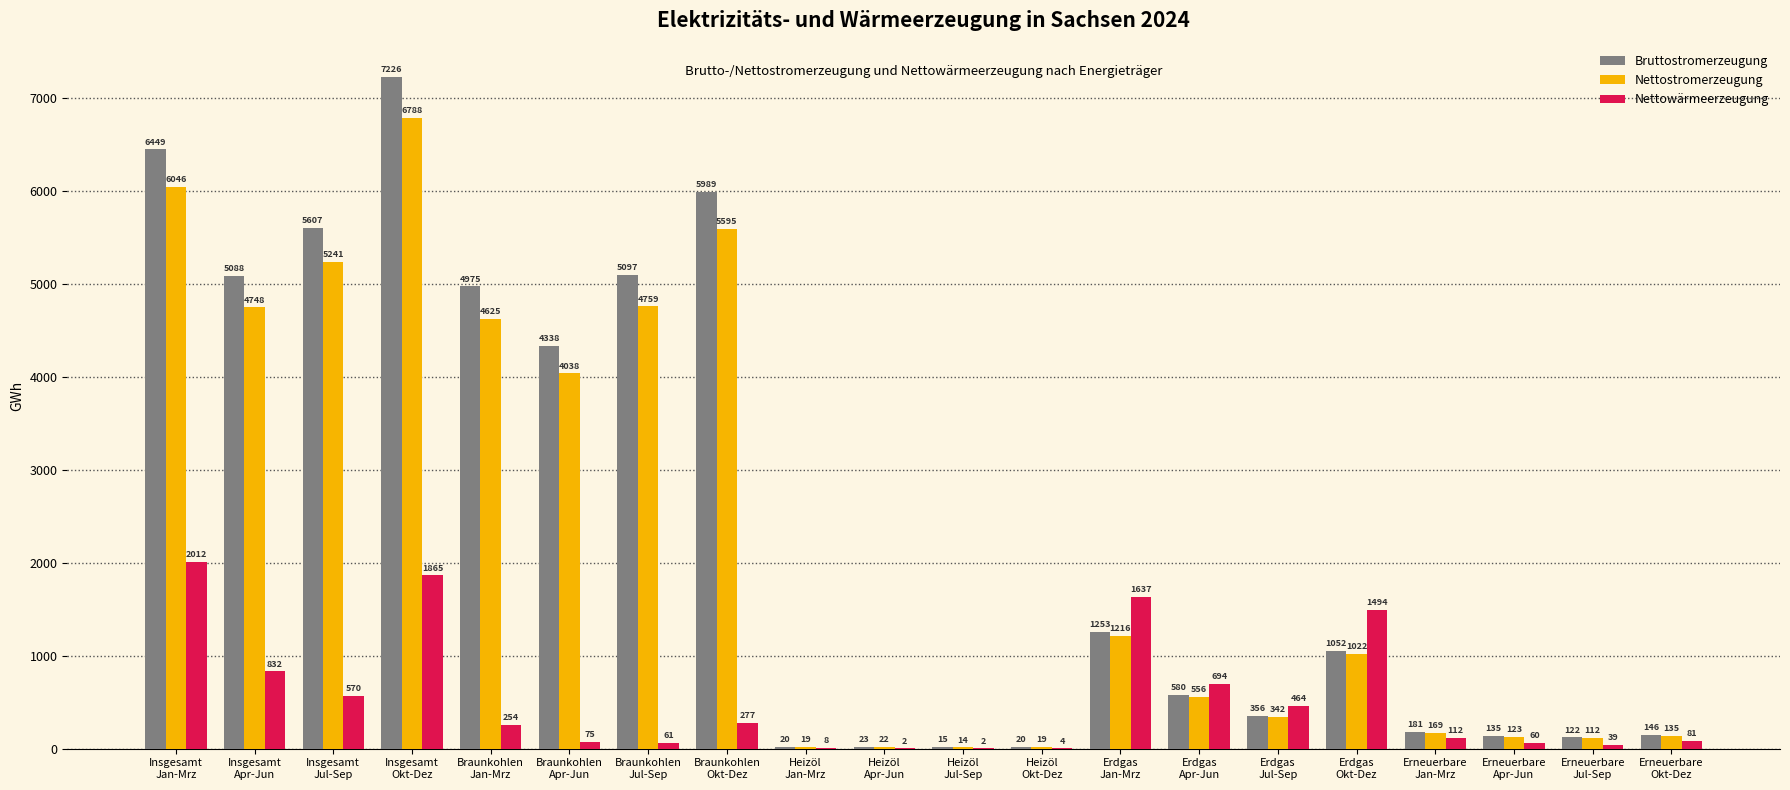

Which series has the largest total across all categories?

Bruttostromerzeugung